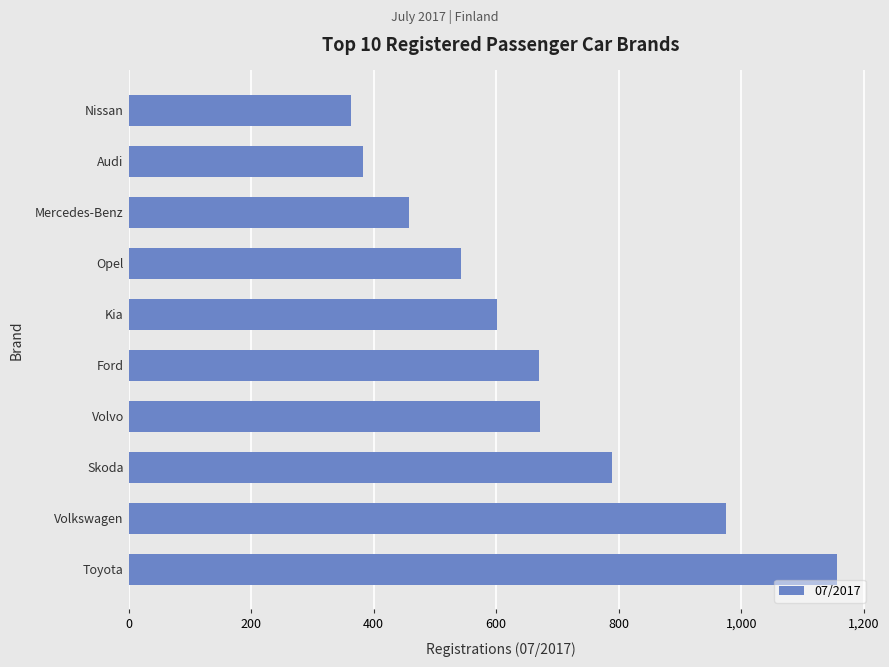

What is the minimum value shown in the chart?

363